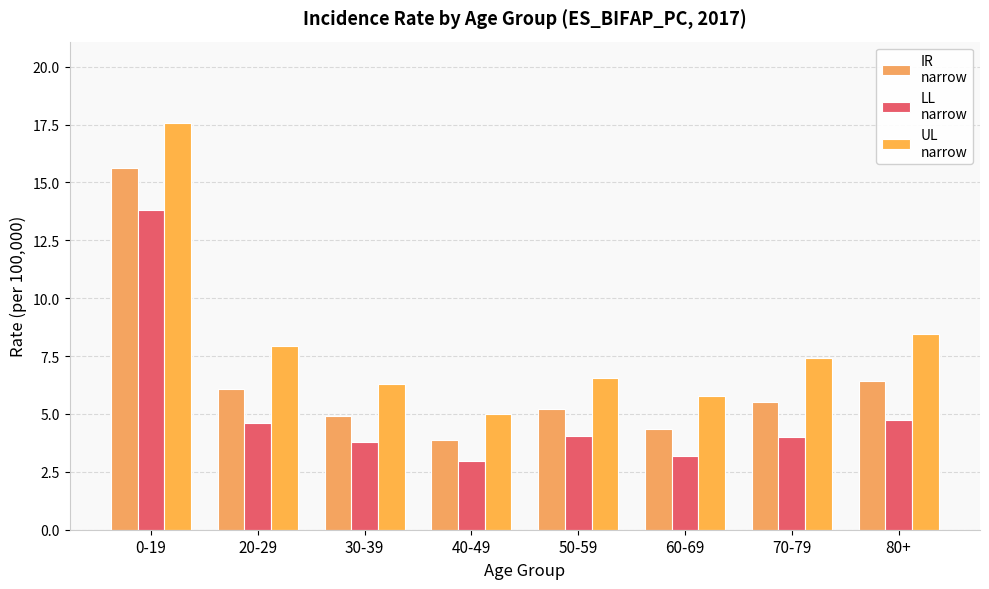

How many data points does each series have?

8